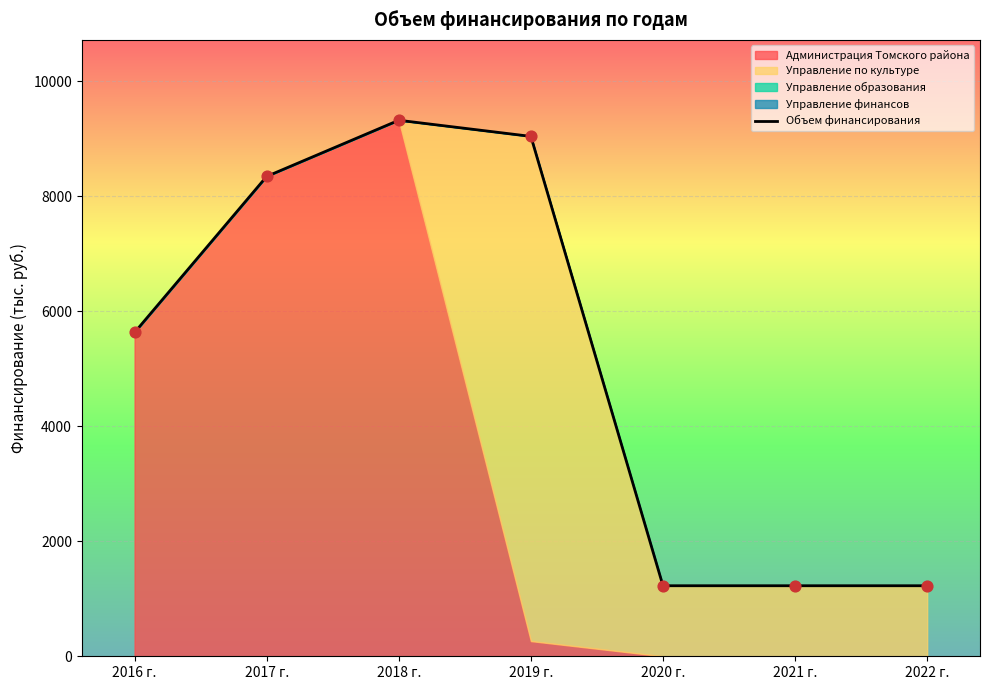

What is the change in value from 2017 г. to 2019 г.?

+696.1